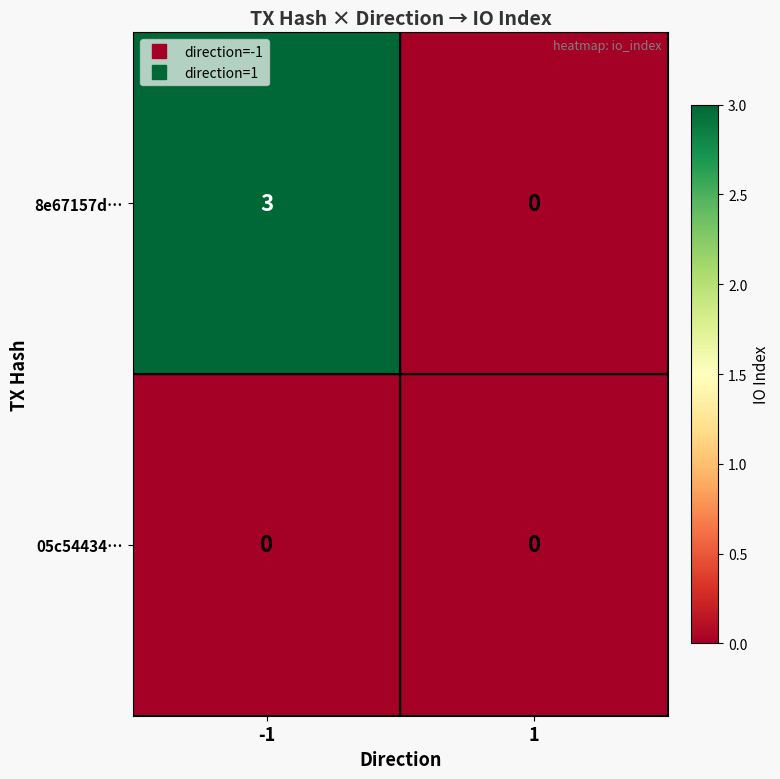

Between -1 and 1, which series saw the biggest shift?

8e67157d…